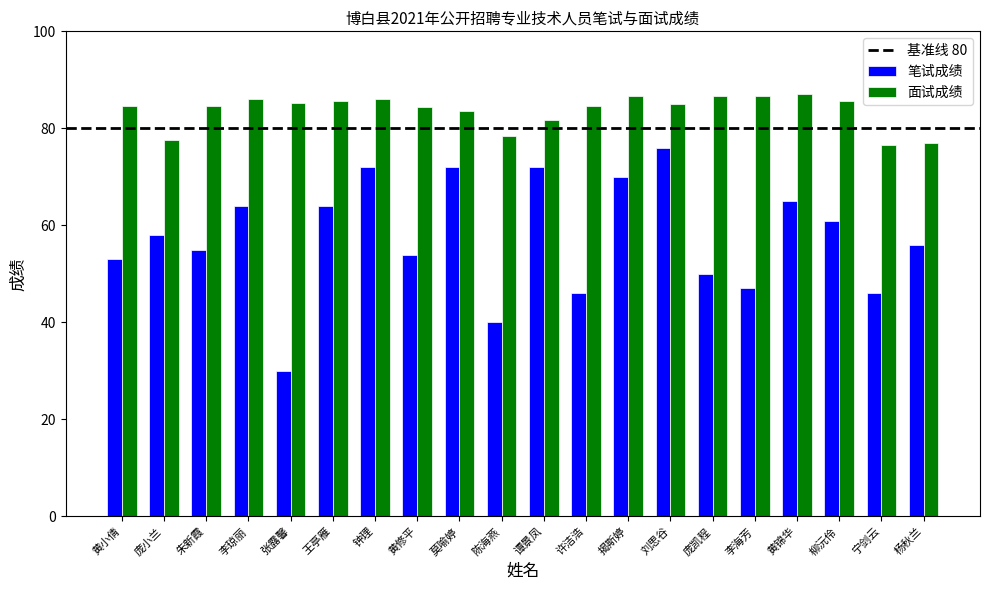

True or false: 笔试成绩 has a value of 92.6 at 黄修平.

False